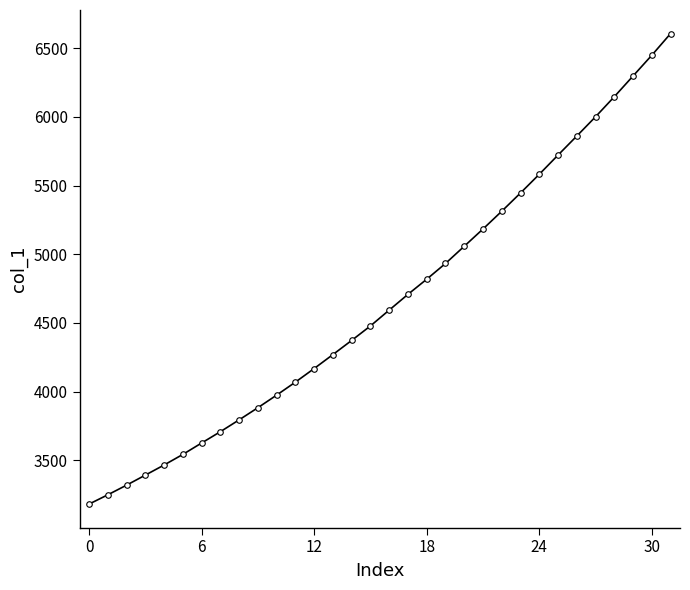

What is the sum of all values?

149214.9